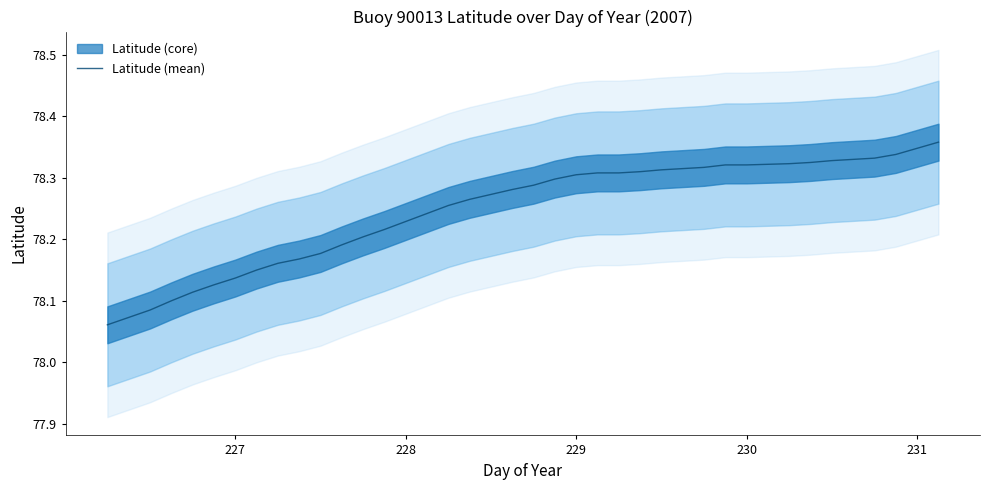

What is the average value?

78.2